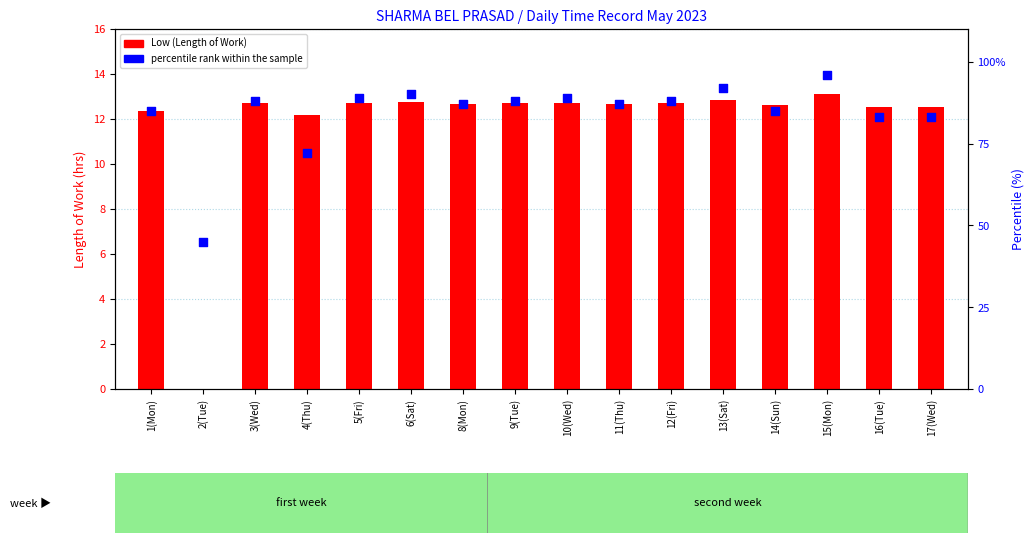

Is the value of Low (Length of Work) at 13(Sat) greater than the value of percentile rank within the sample at 16(Tue)?

No